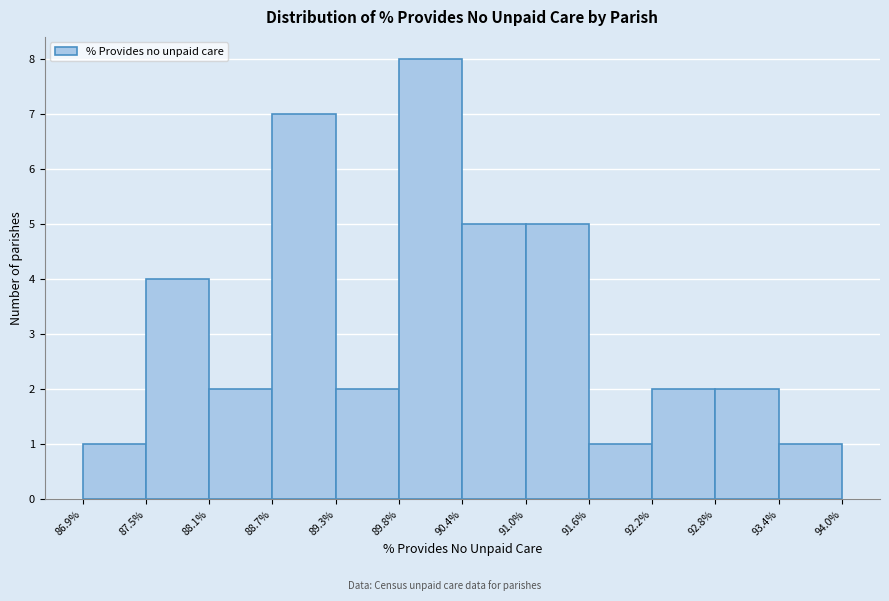

Which range on the x-axis has the tallest bar?

89.8% to 90.4%